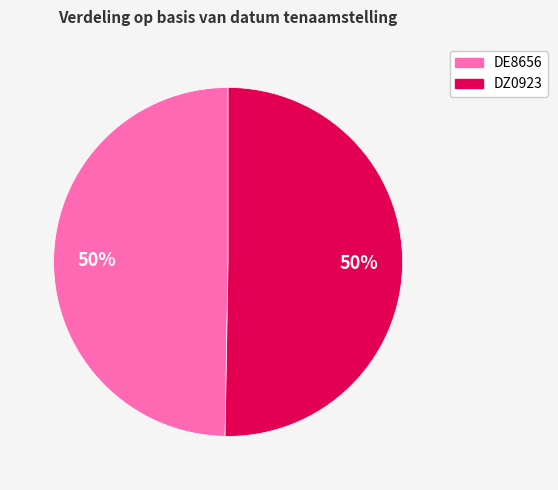

Is the sum of DE8656 and DZ0923 greater than half?

Yes